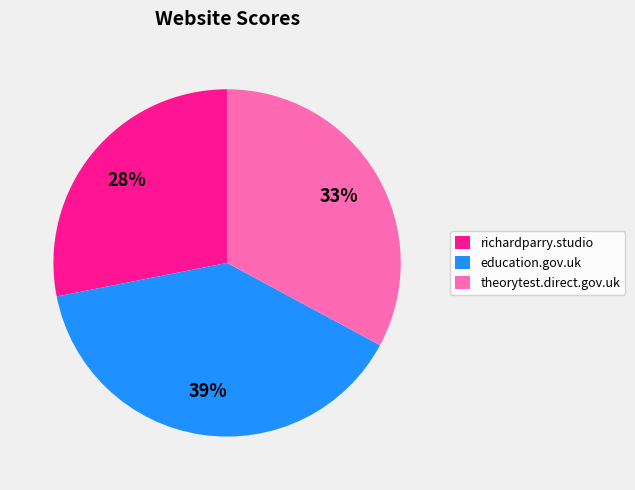

Rank the categories by value from lowest to highest.

richardparry.studio, theorytest.direct.gov.uk, education.gov.uk